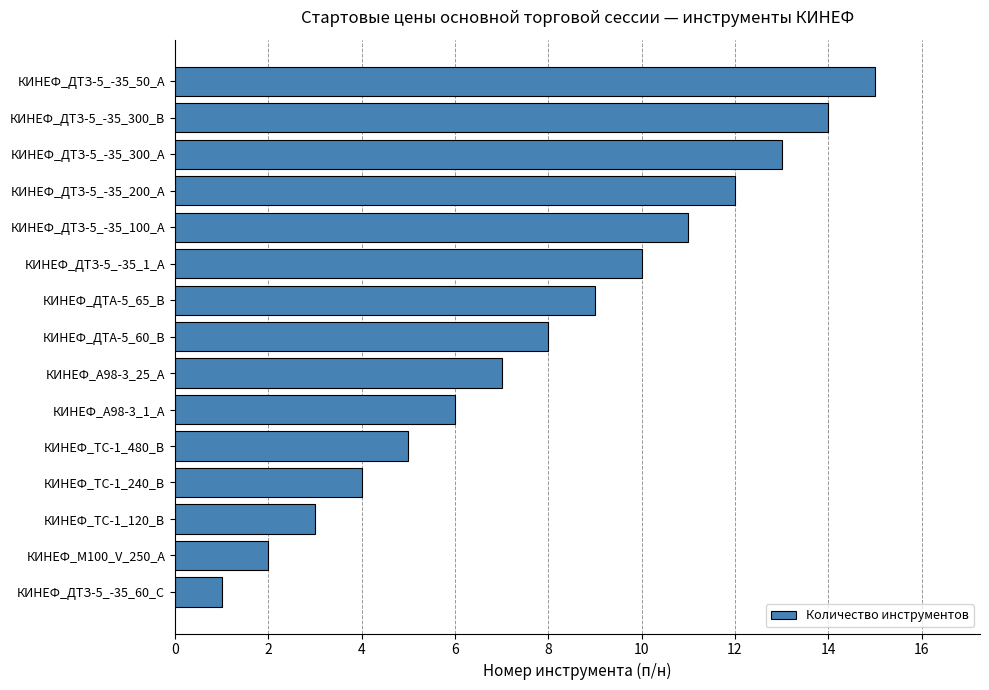

Rank the categories by value from lowest to highest.

КИНЕФ_ДТЗ-5_-35_60_С, КИНЕФ_М100_V_250_А, КИНЕФ_ТС-1_120_В, КИНЕФ_ТС-1_240_В, КИНЕФ_ТС-1_480_В, КИНЕФ_А98-3_1_А, КИНЕФ_А98-3_25_А, КИНЕФ_ДТА-5_60_В, КИНЕФ_ДТА-5_65_В, КИНЕФ_ДТЗ-5_-35_1_А, КИНЕФ_ДТЗ-5_-35_100_А, КИНЕФ_ДТЗ-5_-35_200_А, КИНЕФ_ДТЗ-5_-35_300_А, КИНЕФ_ДТЗ-5_-35_300_В, КИНЕФ_ДТЗ-5_-35_50_А